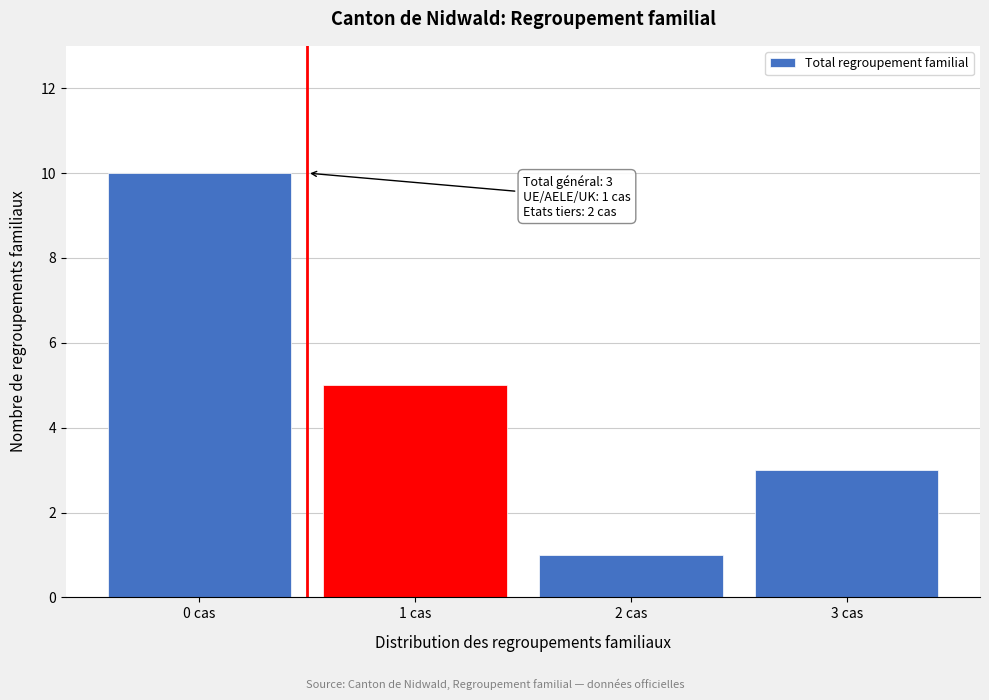

Reading right to left, list all the values displayed in this chart.

3	1	5	10